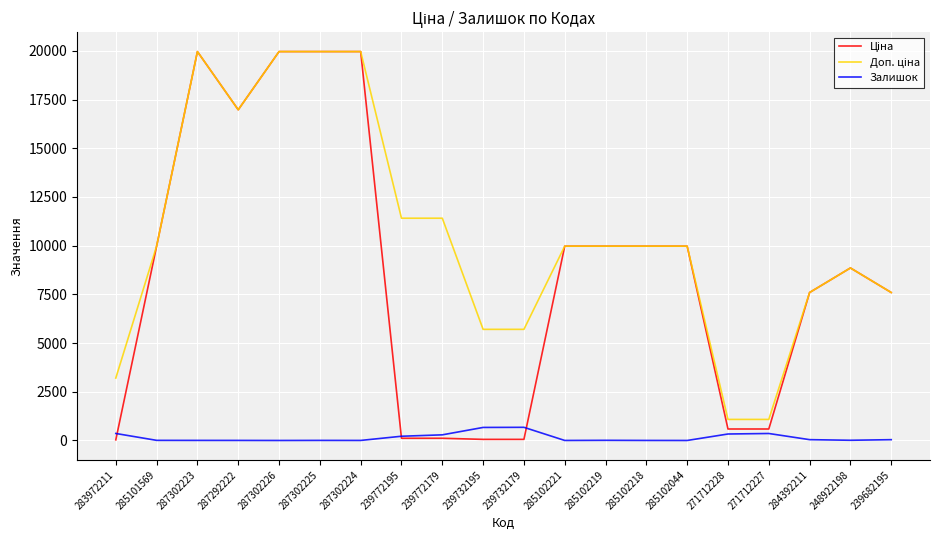

Is it true that Залишок equals 3.0 at 287302224?

True